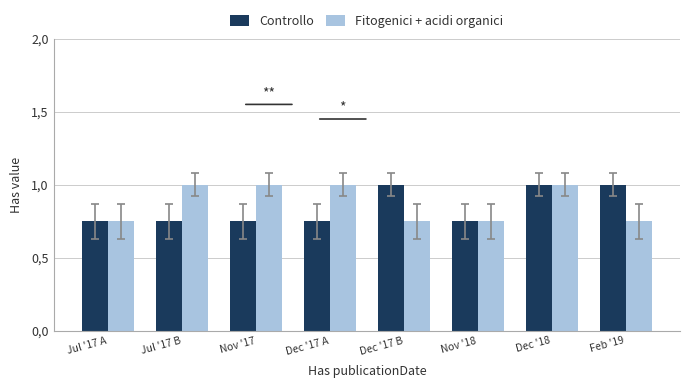

Read the Controllo value at Nov '18.

0.8